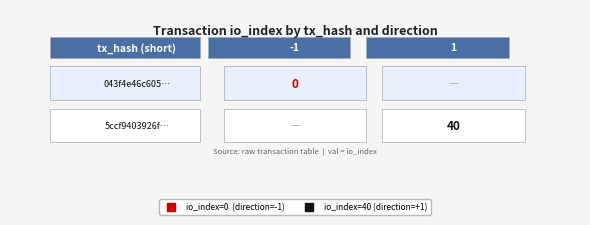

At how many categories does at least one series exceed 39?

1